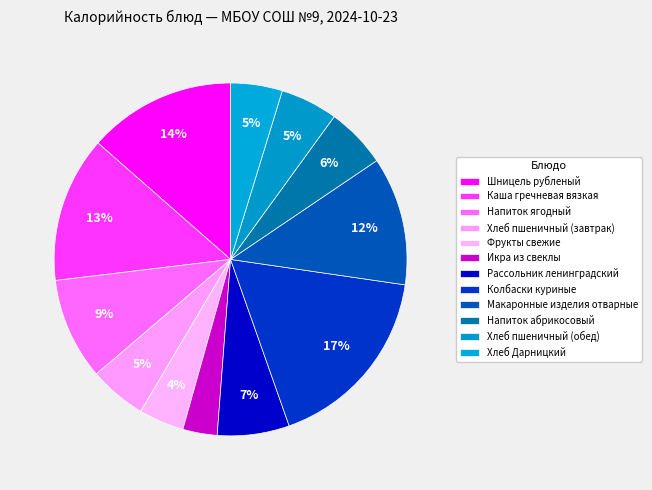

What percentage is the Фрукты свежие slice, to the nearest percent?

4%